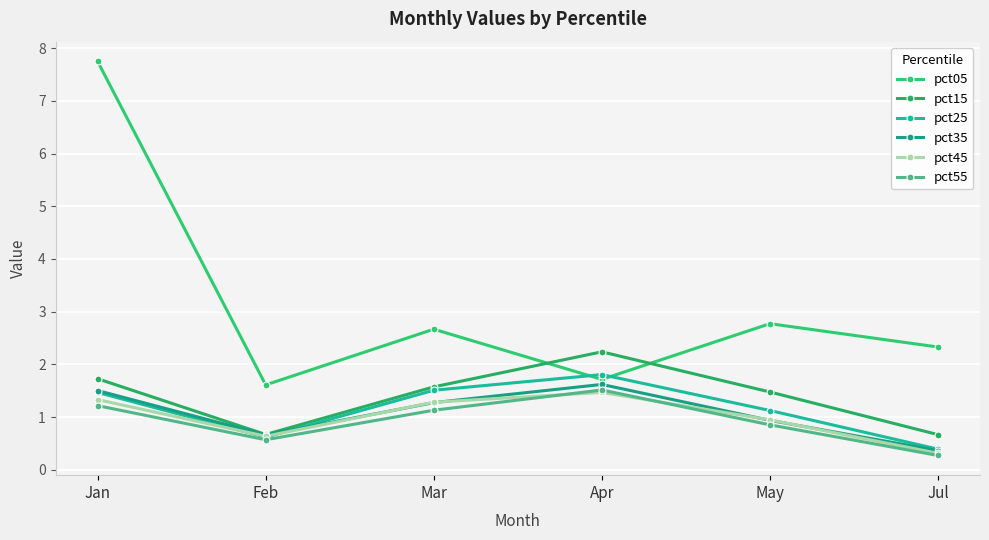

Which series ends up on top after the final intersection of pct25 and pct45?

pct25